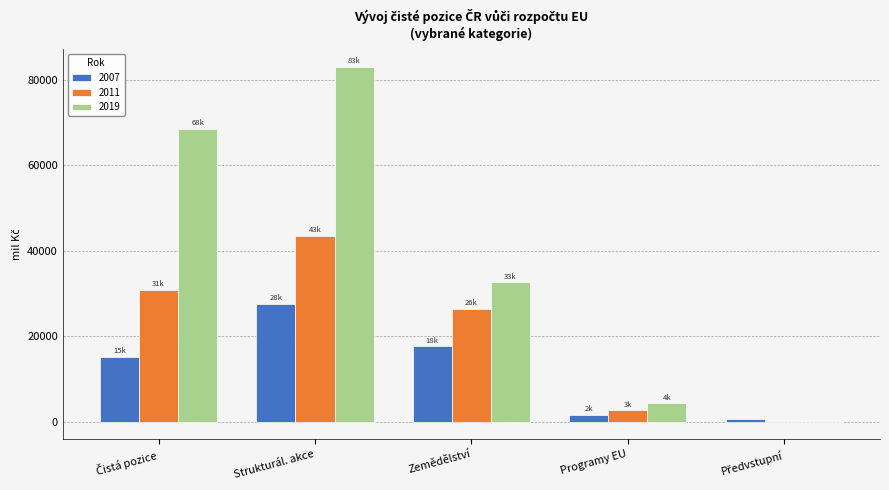

Which category has the highest value in the 2011 series?

Strukturál. akce